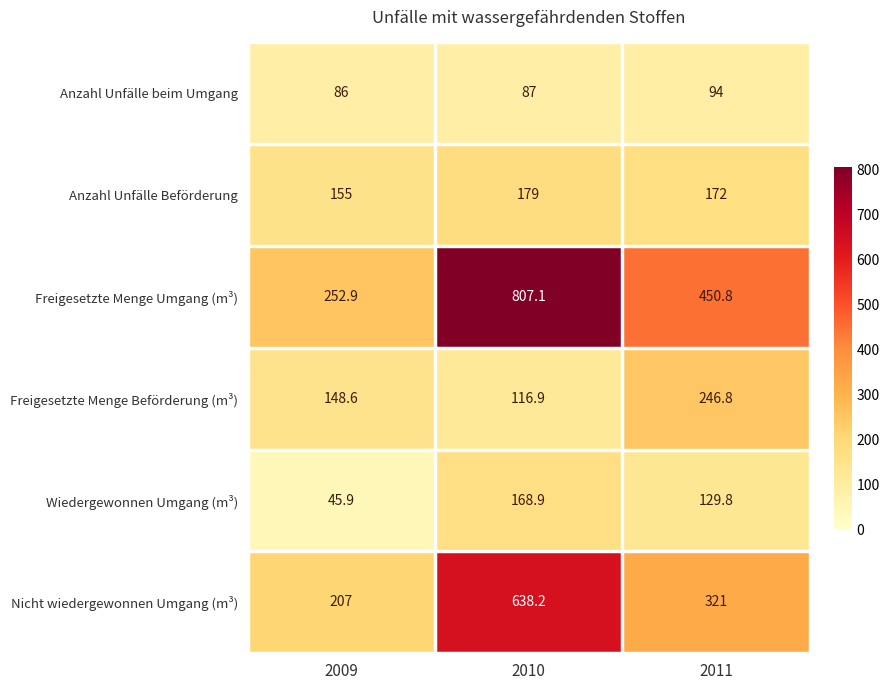

The value of Nicht wiedergewonnen Umgang (m³) at 2009 is 305.9. True or false?

False